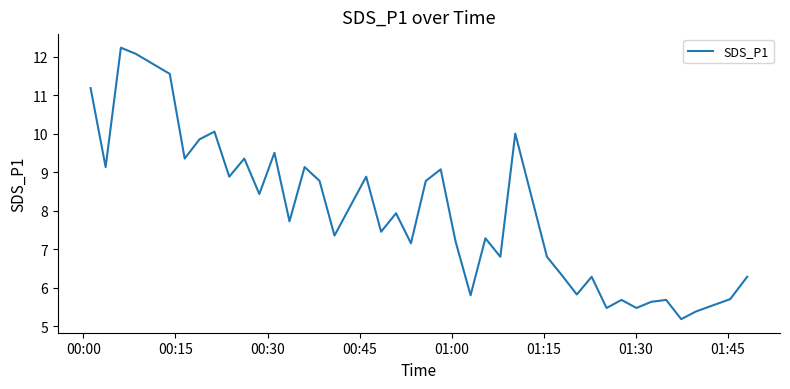

What is the minimum value shown in the chart?

5.2